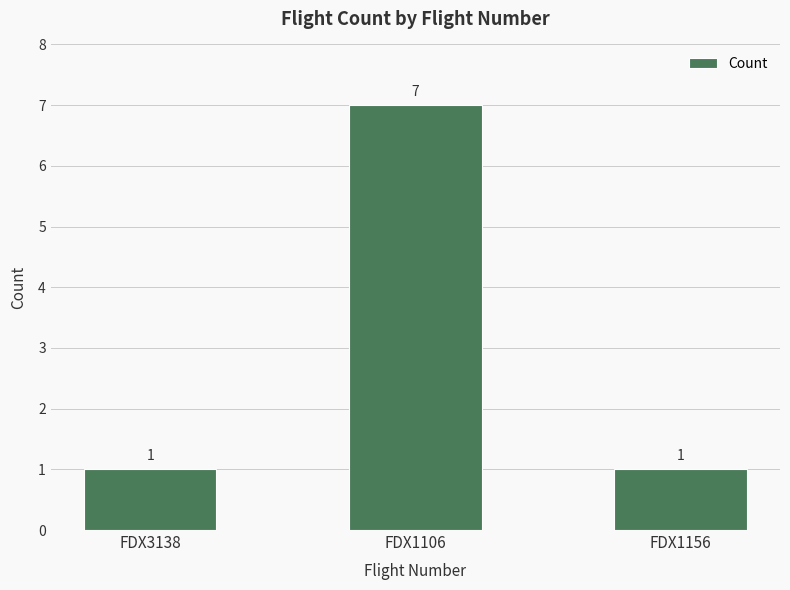

What is the sum of the values at FDX1156 and FDX1106?

8